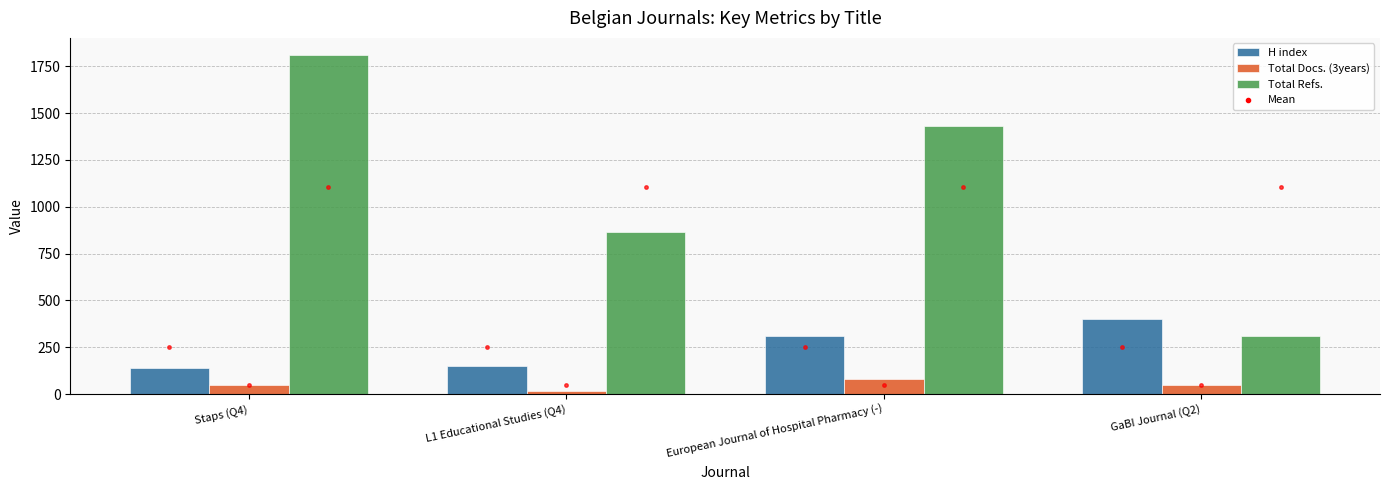

What is the difference between the second highest and minimum values in the Total Docs. (3years) series?

32.0